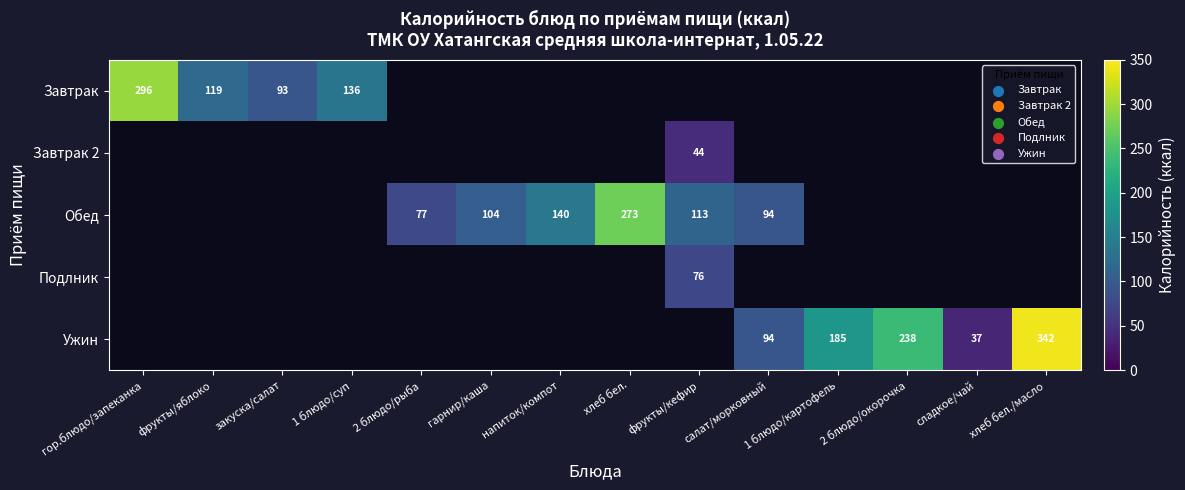

At how many categories does at least one series exceed 54?

13